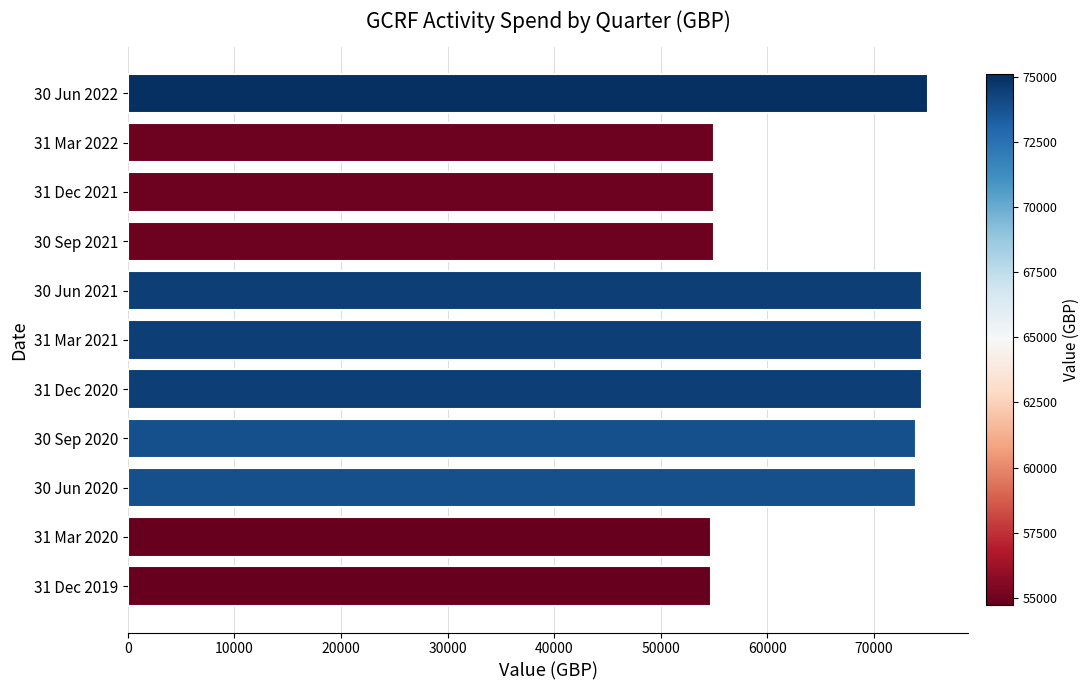

The value at 30 Jun 2020 is 73889.5. True or false?

True